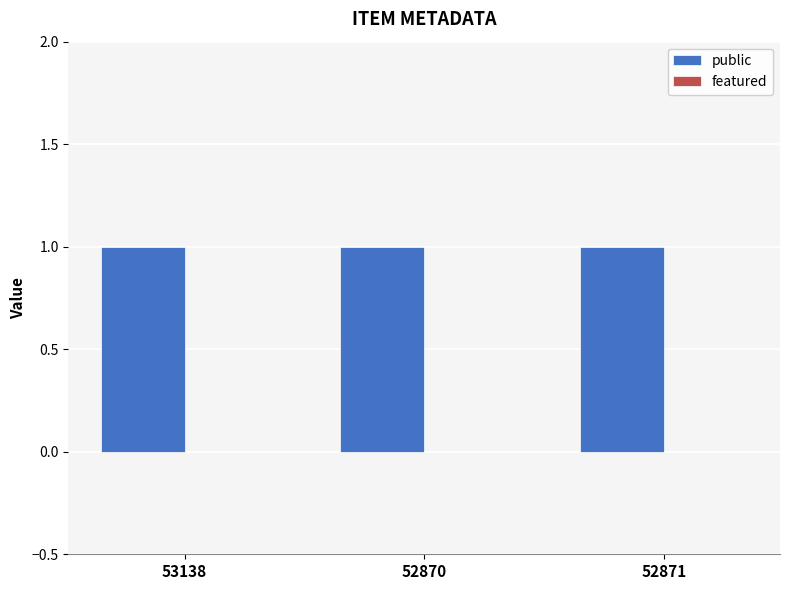

Which series changed the most between 53138 and 52871?

public